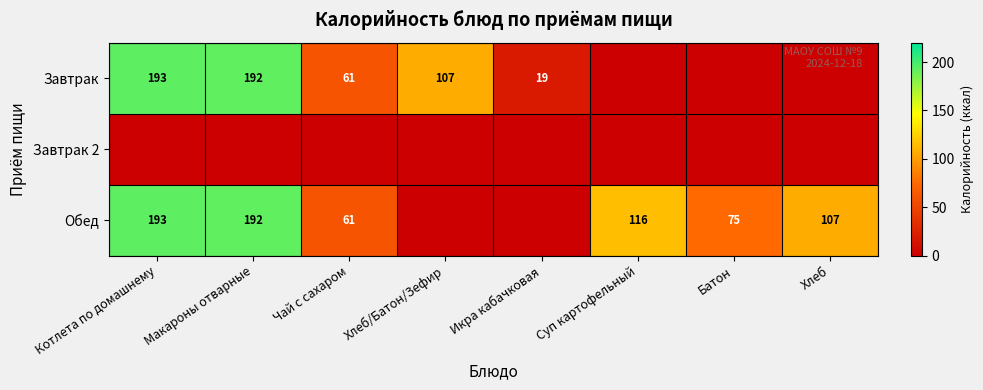

True or false: Обед has a value of 64 at Суп картофельный.

False